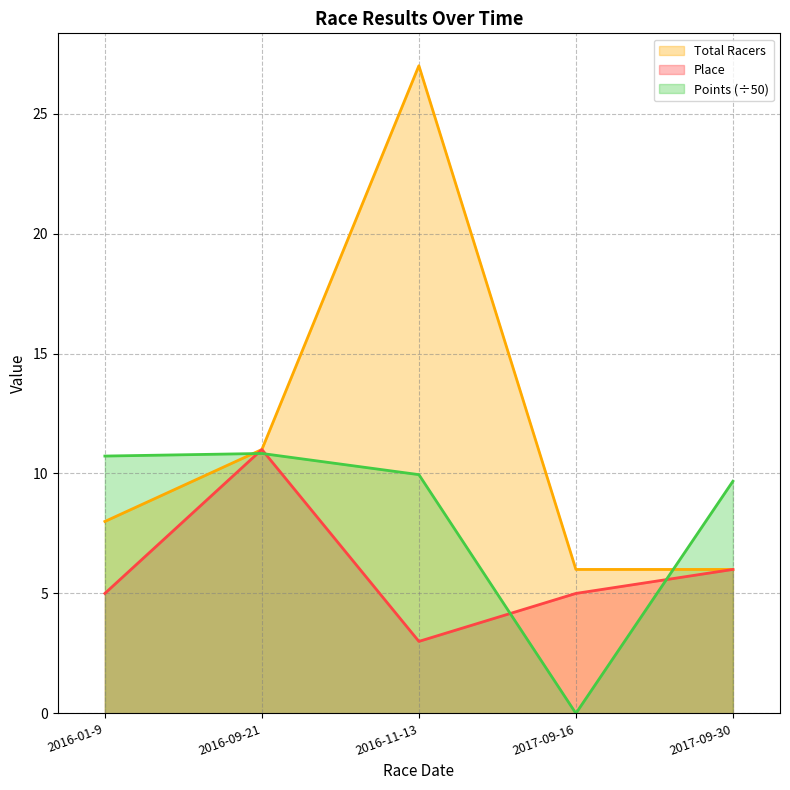

At which label is Points closest to 5?

2017-09-30